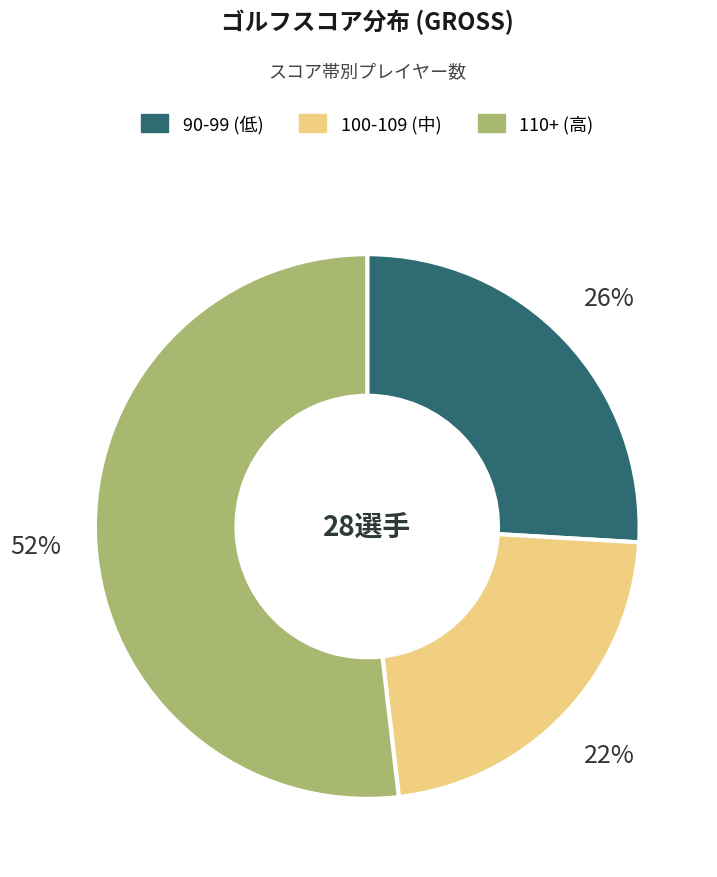

The 100-109 (中) slice represents 28% of the pie. True or false?

False